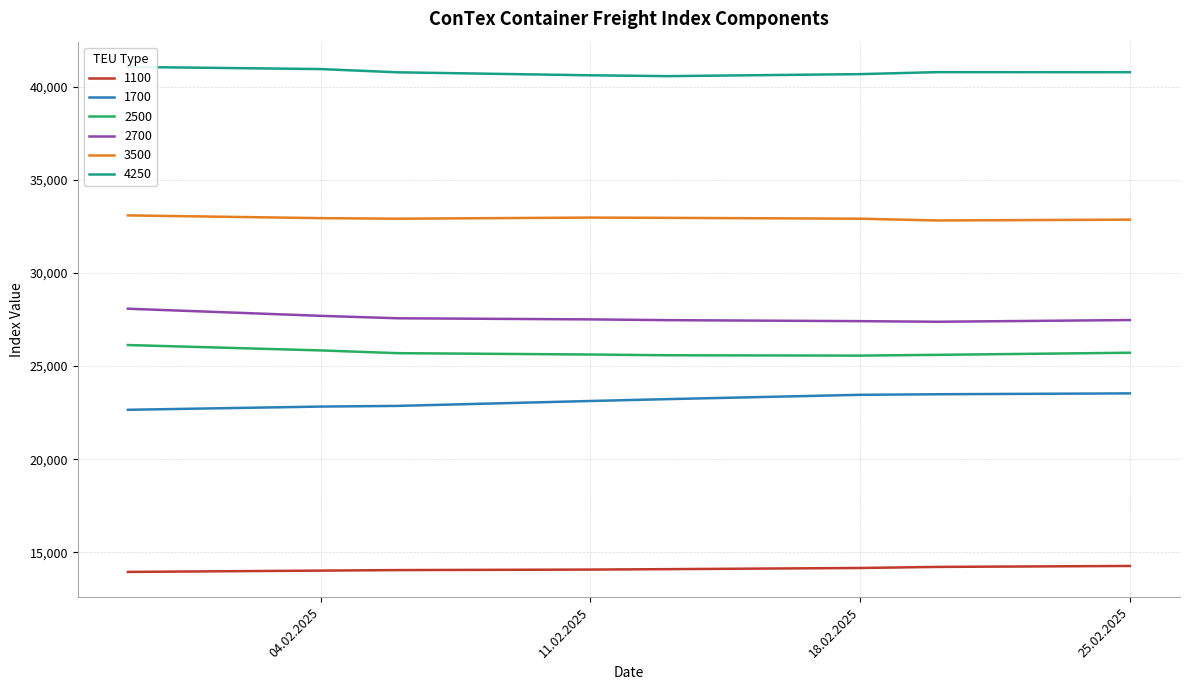

Reading left to right, what are all the values shown in this chart?

1100: 30.01.2025=13950	04.02.2025=14020	06.02.2025=14048	11.02.2025=14075	13.02.2025=14098	18.02.2025=14161	20.02.2025=14218	25.02.2025=14270
1700: 30.01.2025=22655	04.02.2025=22827	06.02.2025=22864	11.02.2025=23127	13.02.2025=23227	18.02.2025=23459	20.02.2025=23489	25.02.2025=23536
2500: 30.01.2025=26132	04.02.2025=25843	06.02.2025=25695	11.02.2025=25623	13.02.2025=25582	18.02.2025=25564	20.02.2025=25605	25.02.2025=25718
2700: 30.01.2025=28082	04.02.2025=27700	06.02.2025=27568	11.02.2025=27509	13.02.2025=27468	18.02.2025=27414	20.02.2025=27382	25.02.2025=27473
3500: 30.01.2025=33093	04.02.2025=32945	06.02.2025=32915	11.02.2025=32975	13.02.2025=32960	18.02.2025=32915	20.02.2025=32820	25.02.2025=32865
4250: 30.01.2025=41065	04.02.2025=40950	06.02.2025=40775	11.02.2025=40615	13.02.2025=40570	18.02.2025=40678	20.02.2025=40785	25.02.2025=40780